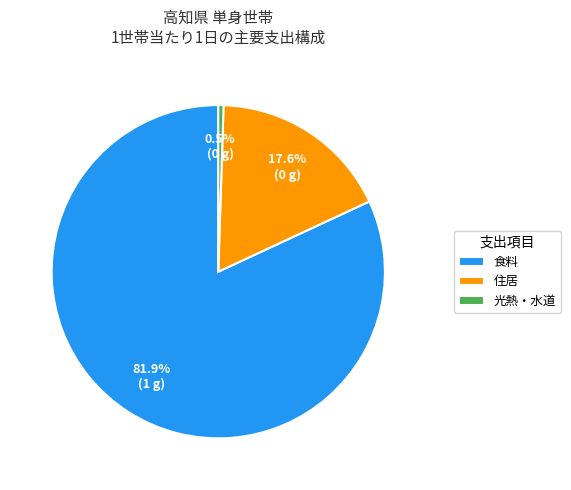

Which slice represents more than half of the pie?

食料